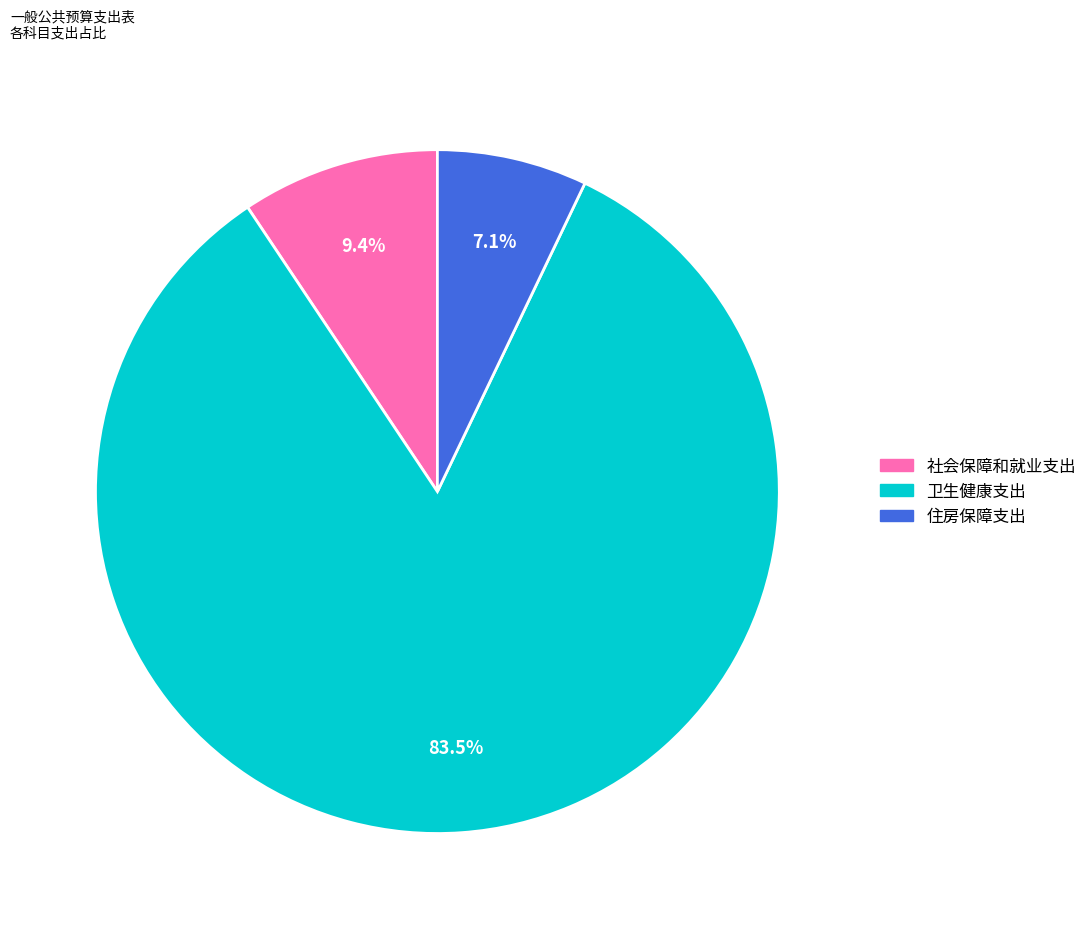

What is the smallest slice in the pie chart?

住房保障支出